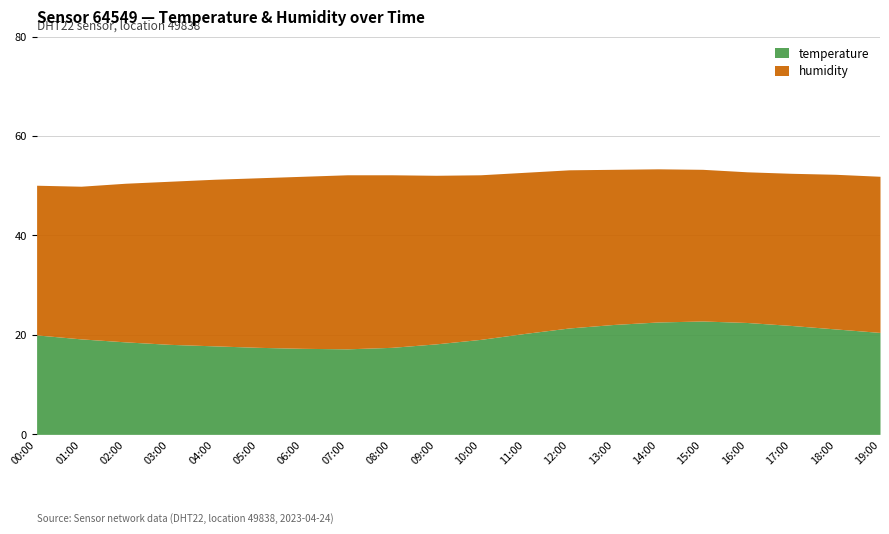

What position from the left is 03:00?

4